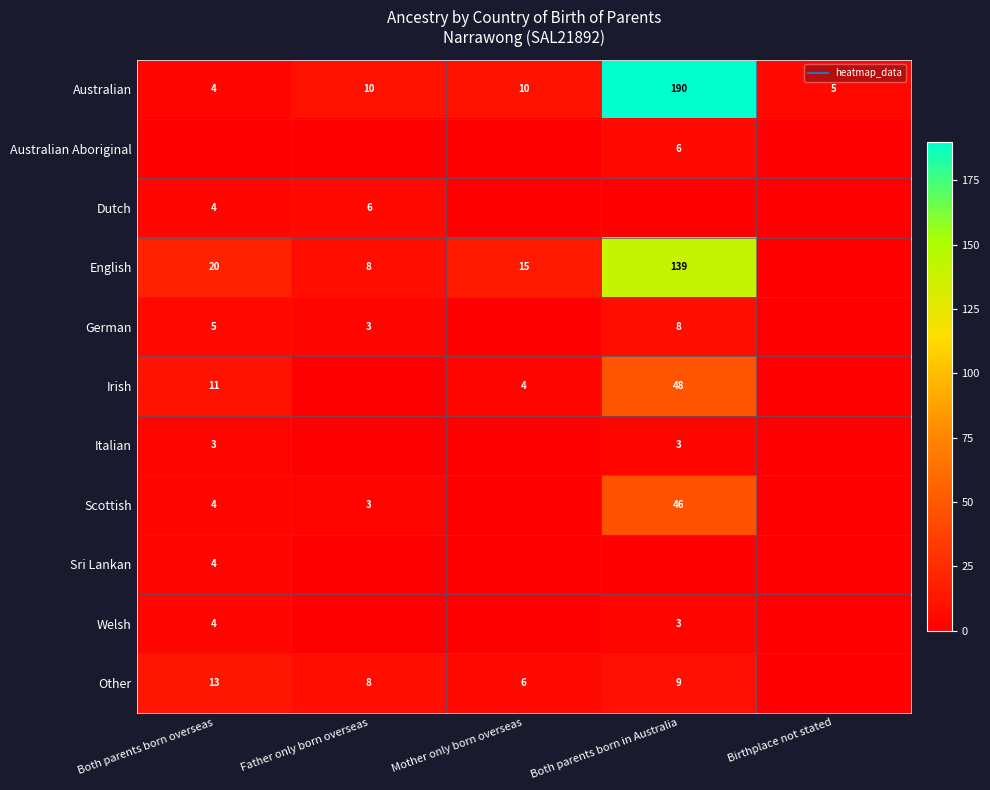

Which has a higher value, Birthplace not stated or Mother only born overseas?

Mother only born overseas